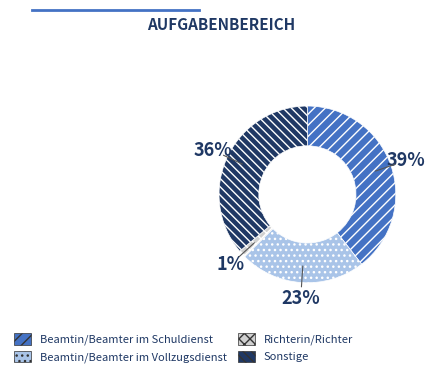

What is the largest slice in the pie chart?

Beamtin/Beamter im Schuldienst